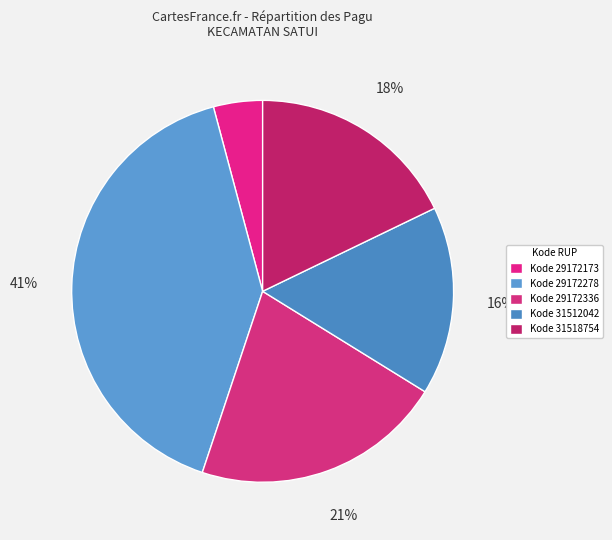

Count the number of slices in the pie.

5